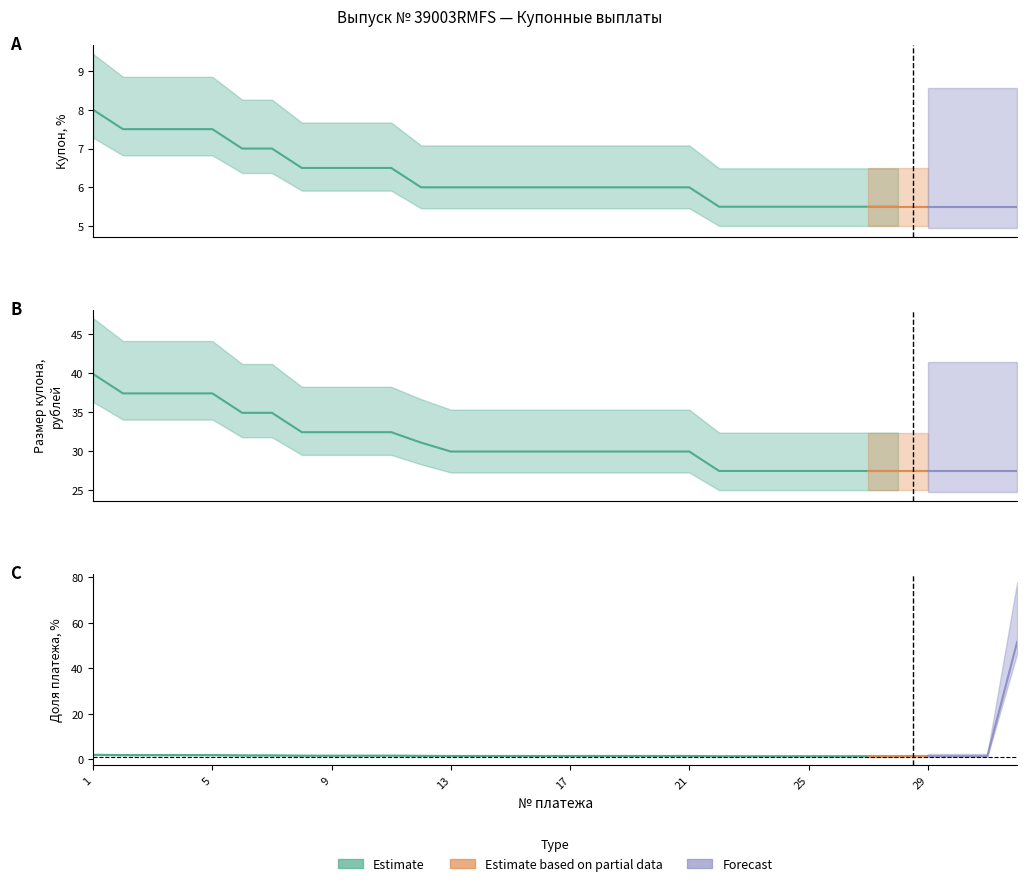

Reading left to right, transcribe all the data shown in this chart.

Купон, %: 8.0	7.5	7.5	7.5	7.5	7.0	7.0	6.5	6.5	6.5	6.5	6.0	6.0	6.0	6.0	6.0	6.0	6.0	6.0	6.0	6.0	5.5	5.5	5.5	5.5	5.5	5.5	5.5	5.5	5.5	5.5	5.5
Размер купона, рублей: 39.9	37.4	37.4	37.4	37.4	34.9	34.9	32.4	32.4	32.4	32.4	31.1	29.9	29.9	29.9	29.9	29.9	29.9	29.9	29.9	29.9	27.4	27.4	27.4	27.4	27.4	27.4	27.4	27.4	27.4	27.4	27.4
Доля платежа, %: 2.0	1.9	1.9	1.9	1.9	1.8	1.8	1.6	1.6	1.6	1.6	1.6	1.5	1.5	1.5	1.5	1.5	1.5	1.5	1.5	1.5	1.4	1.4	1.4	1.4	1.4	1.4	1.4	1.4	1.4	1.4	51.6